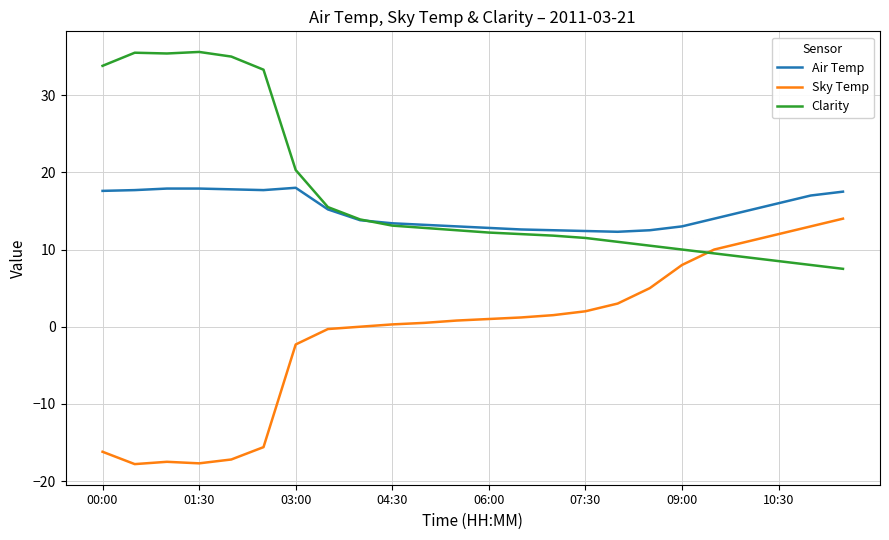

What is the maximum value for Sky Temp?

14.0